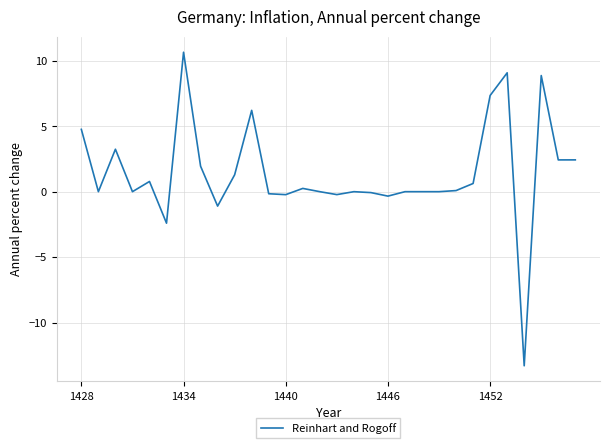

What is the maximum value shown in the chart?

10.7